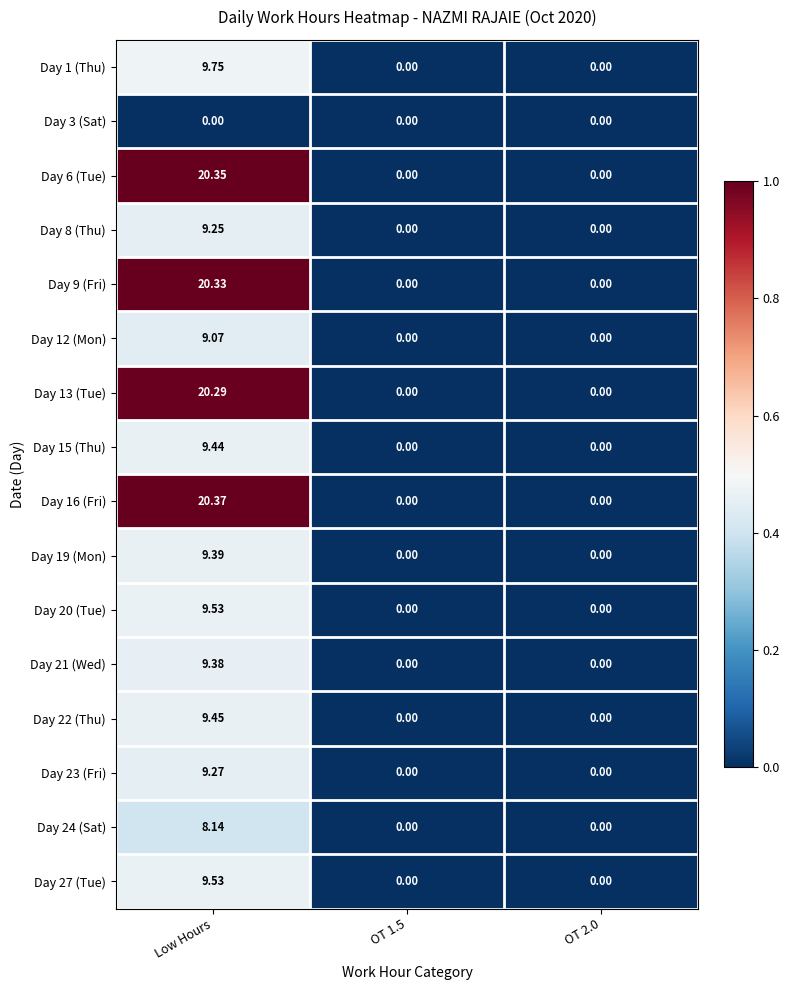

How many data points in Day 16 (Fri) are above 0?

1